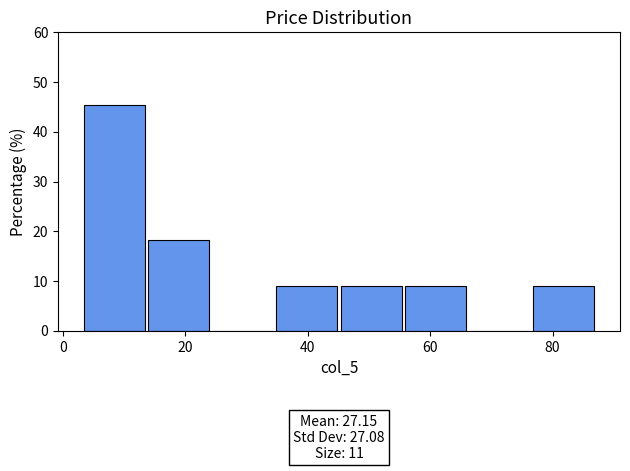

Which range on the x-axis has the tallest bar?

4 to 14